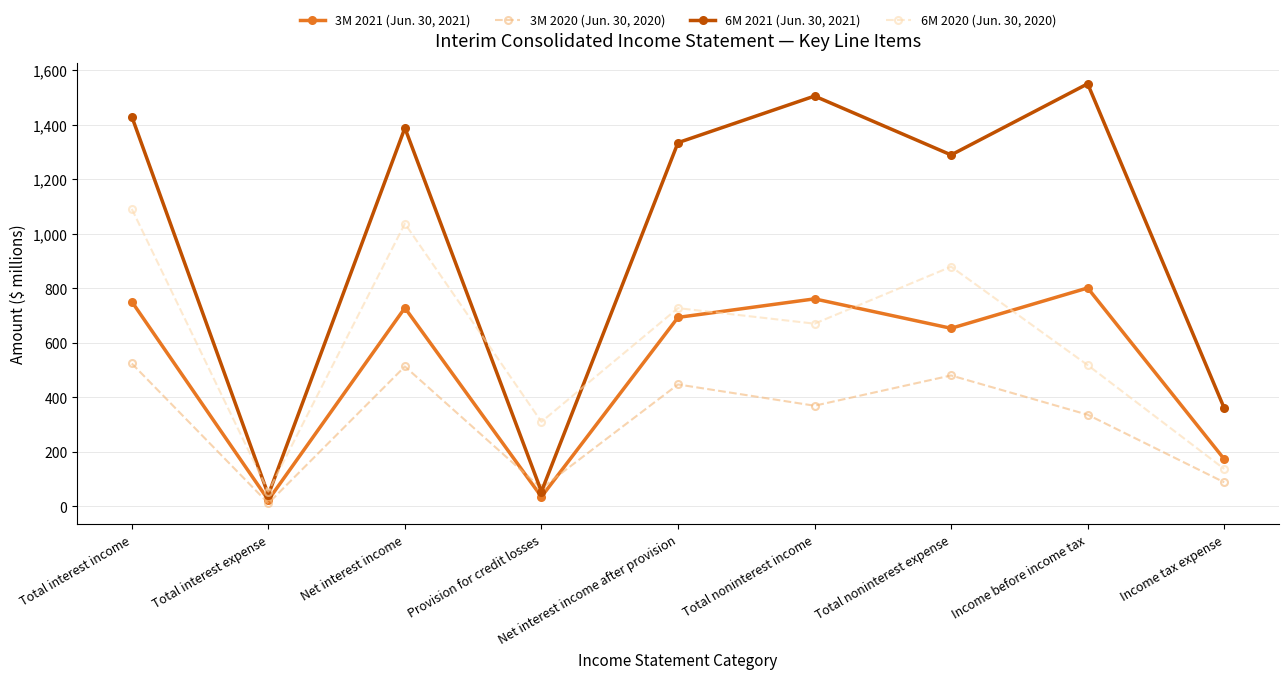

The value of 3M 2021 (Jun. 30, 2021) at Net interest income is 479. True or false?

False